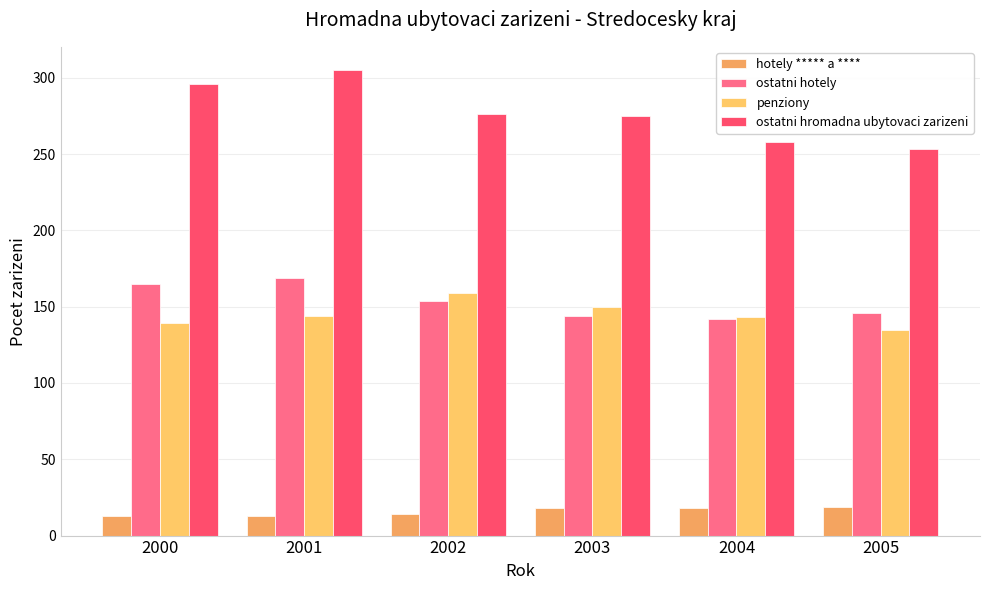

What is the greatest value displayed?

305